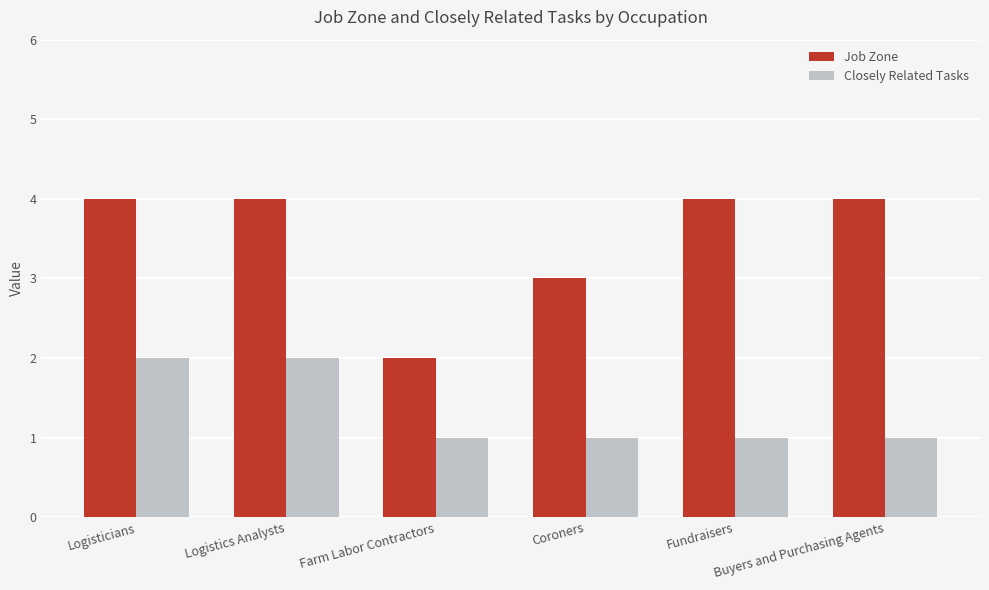

Reading left to right, transcribe all the data shown in this chart.

Job Zone: 4	4	2	3	4	4
Closely Related Tasks: 2	2	1	1	1	1